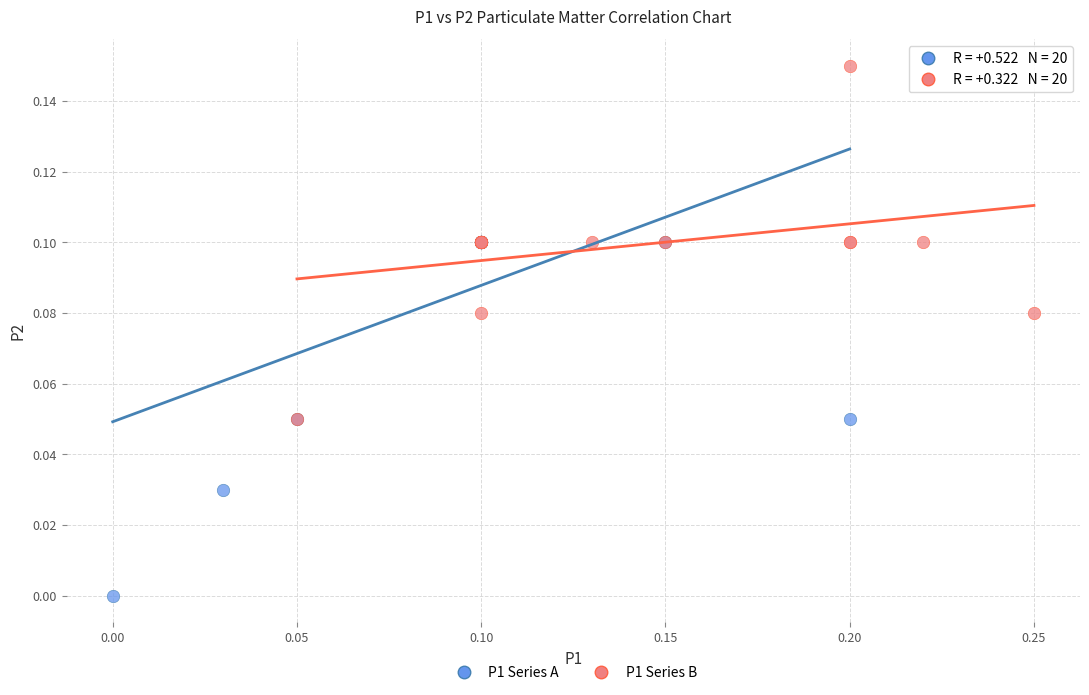

Which series contains the lowest Y value?

P1 Series A